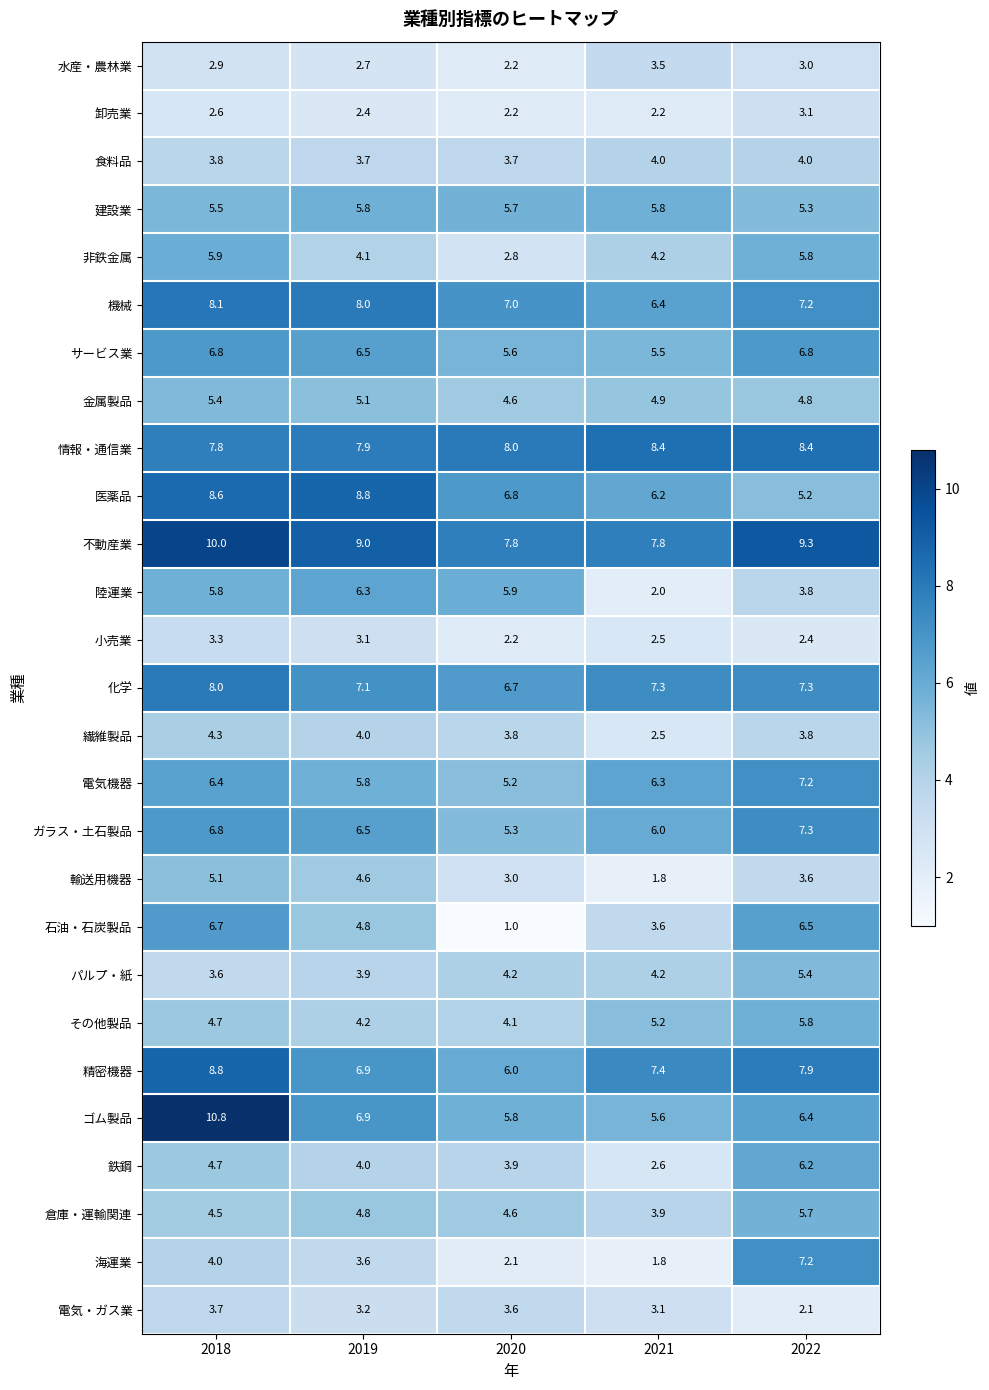

Which series changed the most between 2018 and 2022?

ゴム製品